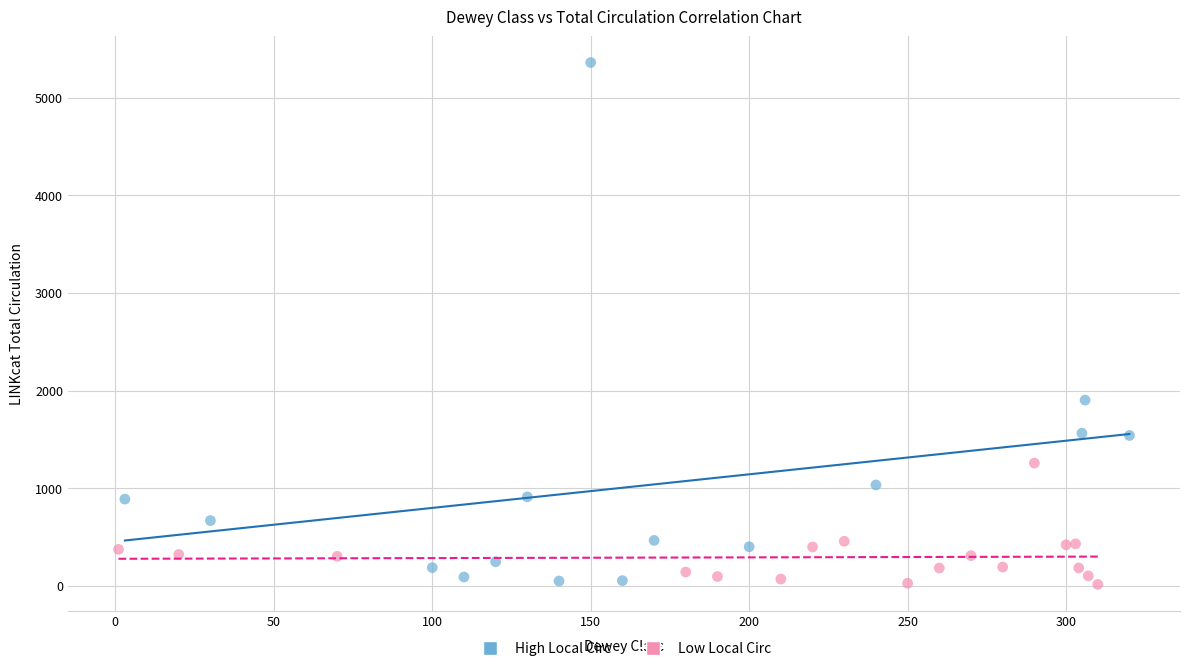

What are all the series names shown in the legend?

High Local Circ, Low Local Circ